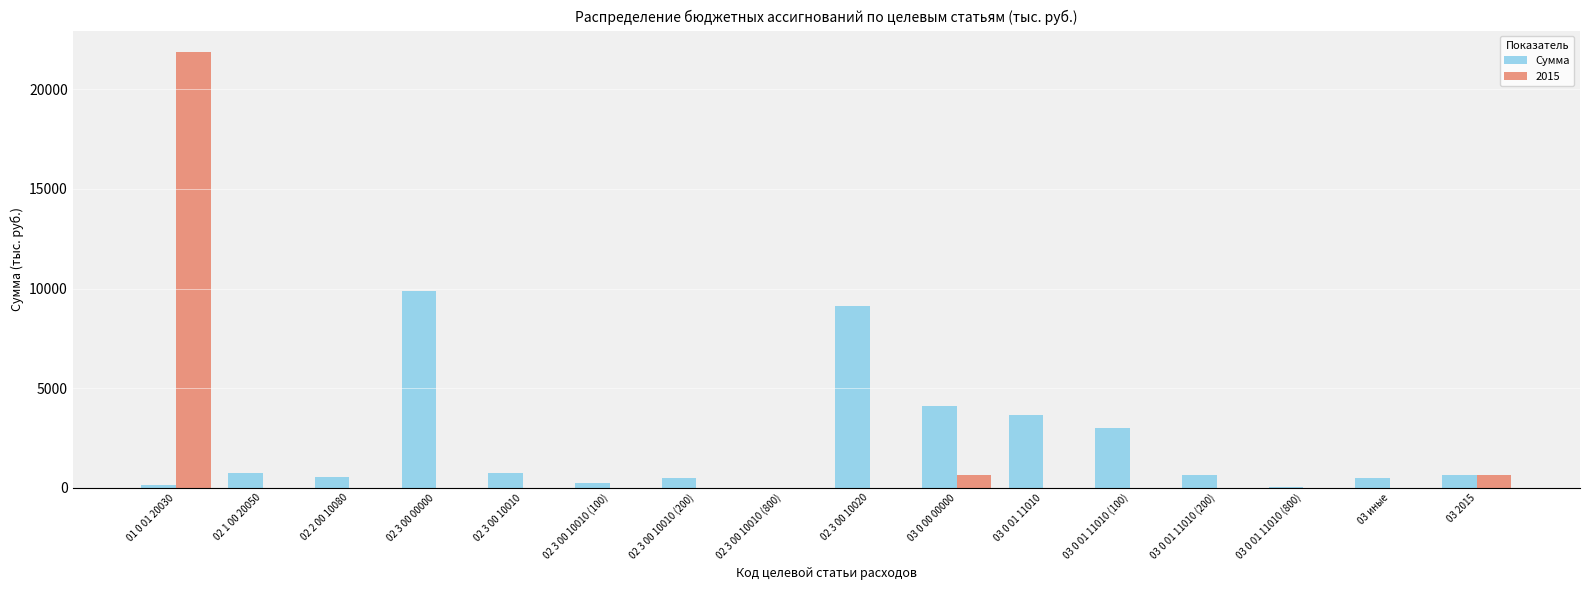

What is the sum of all 2015 values?

23174.0